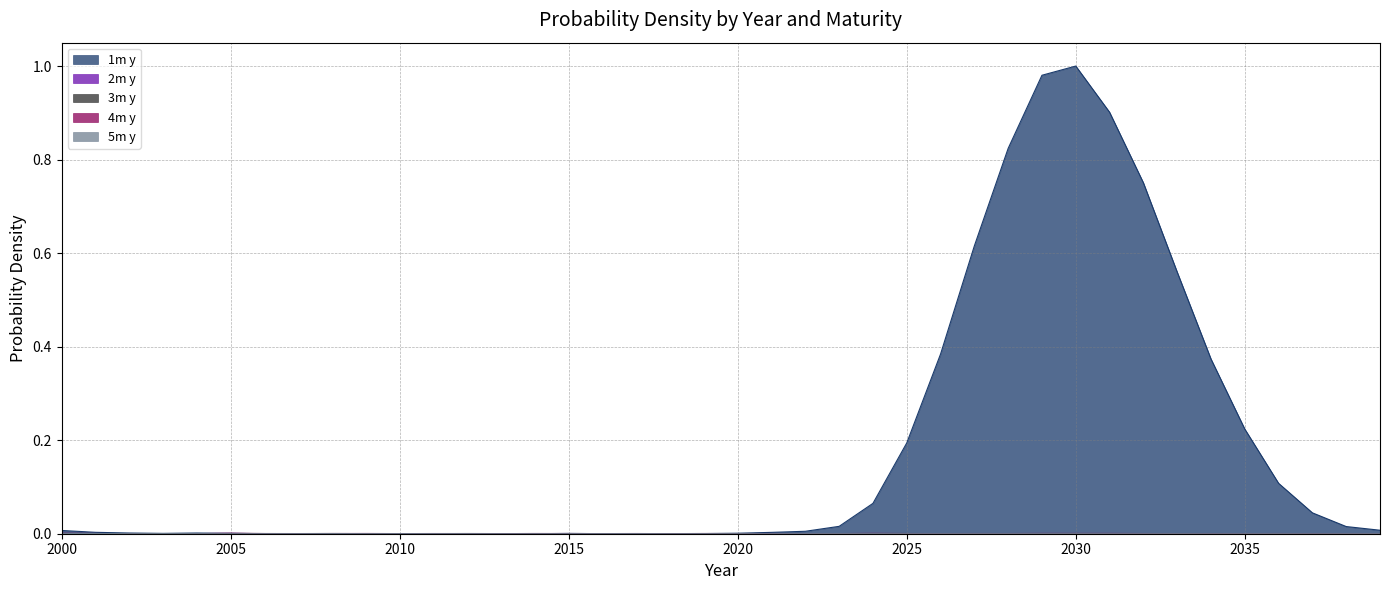

The 3m y series shows 0.0 at 2020. True or false?

False